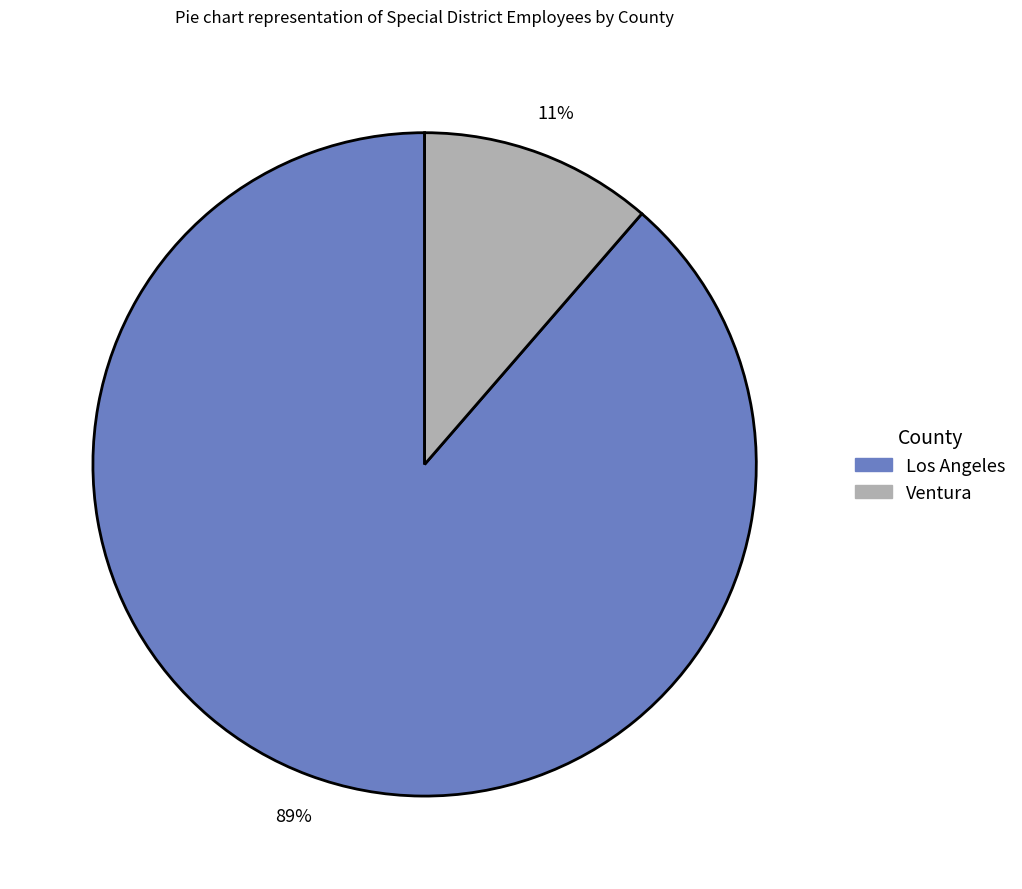

To the nearest percent, what percentage of the pie is Los Angeles?

89%